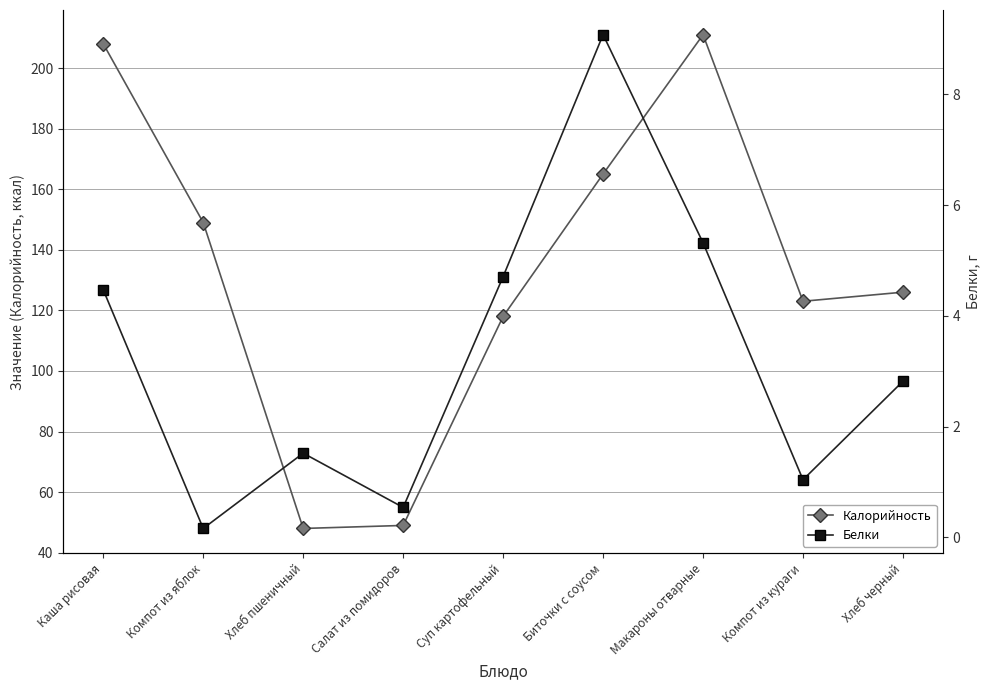

Reading left to right, what are all the values shown in this chart?

Калорийность: Каша рисовая=208.0	Компот из яблок=149.0	Хлеб пшеничный=48.0	Салат из помидоров=49.0	Суп картофельный=118.0	Биточки с соусом=165.0	Макароны отварные=211.0	Компот из кураги=123.0	Хлеб черный=126.0
Белки: Каша рисовая=4.5	Компот из яблок=0.2	Хлеб пшеничный=1.5	Салат из помидоров=0.5	Суп картофельный=4.7	Биточки с соусом=9.1	Макароны отварные=5.3	Компот из кураги=1.0	Хлеб черный=2.8